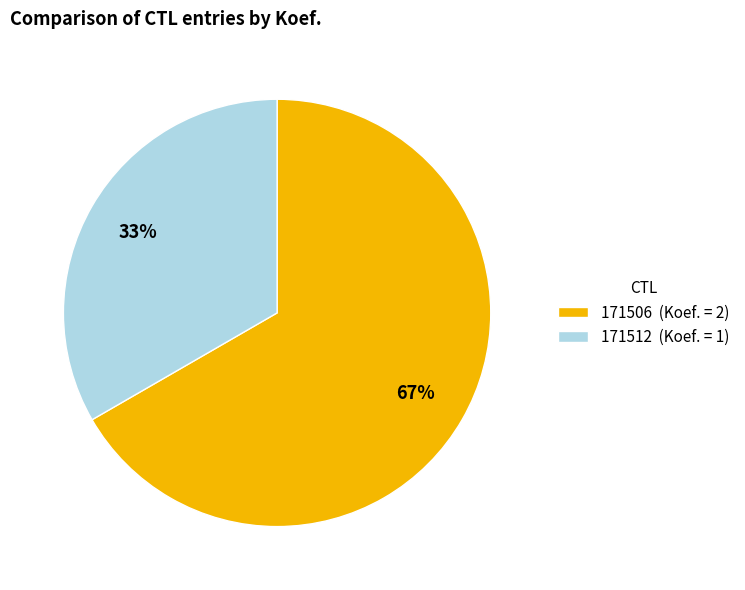

To the nearest percent, what portion does 171512 represent?

33%